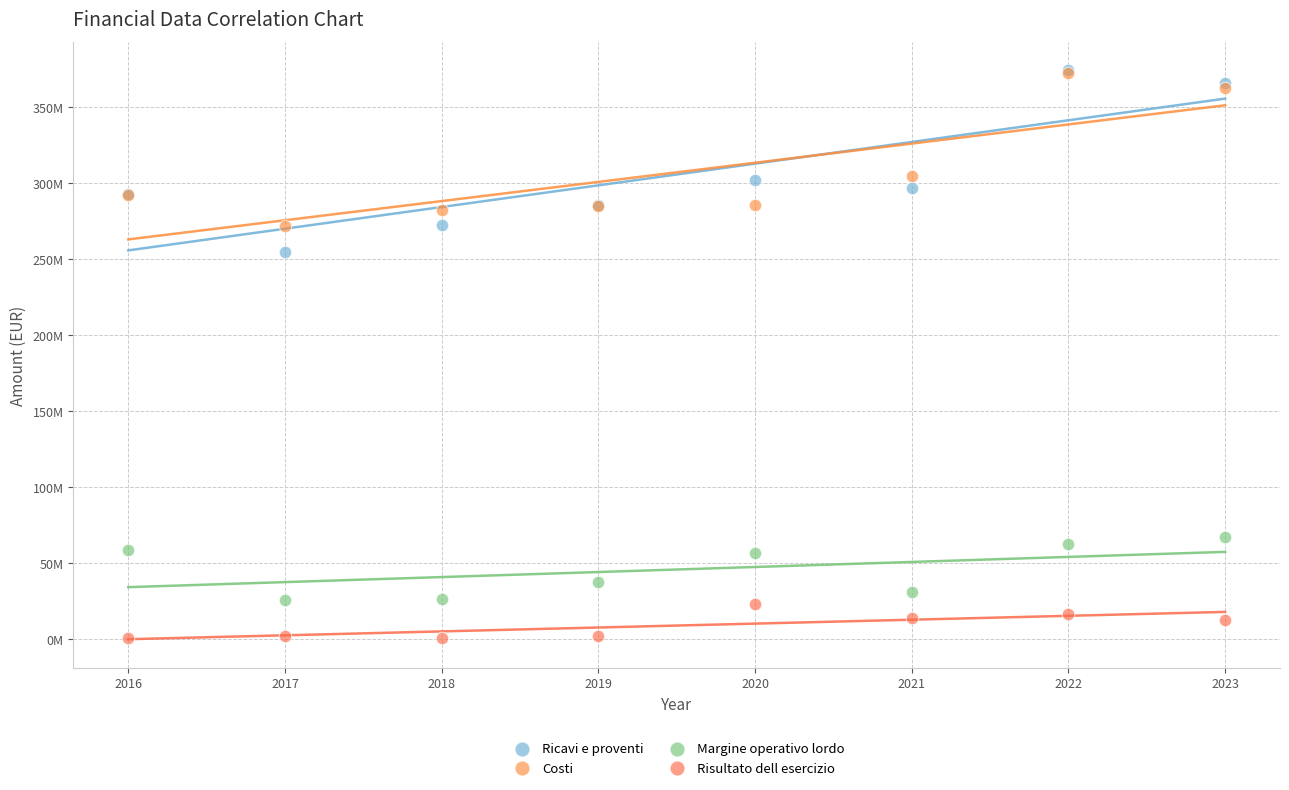

Which series reaches the minimum Y coordinate?

Risultato dell esercizio